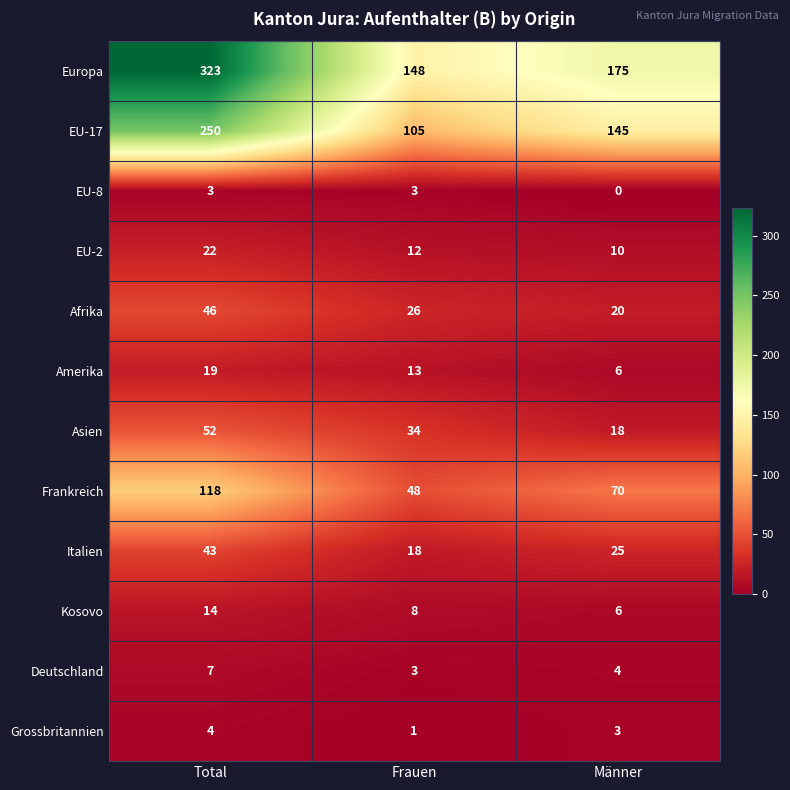

Which label corresponds to the largest value in the chart?

Total